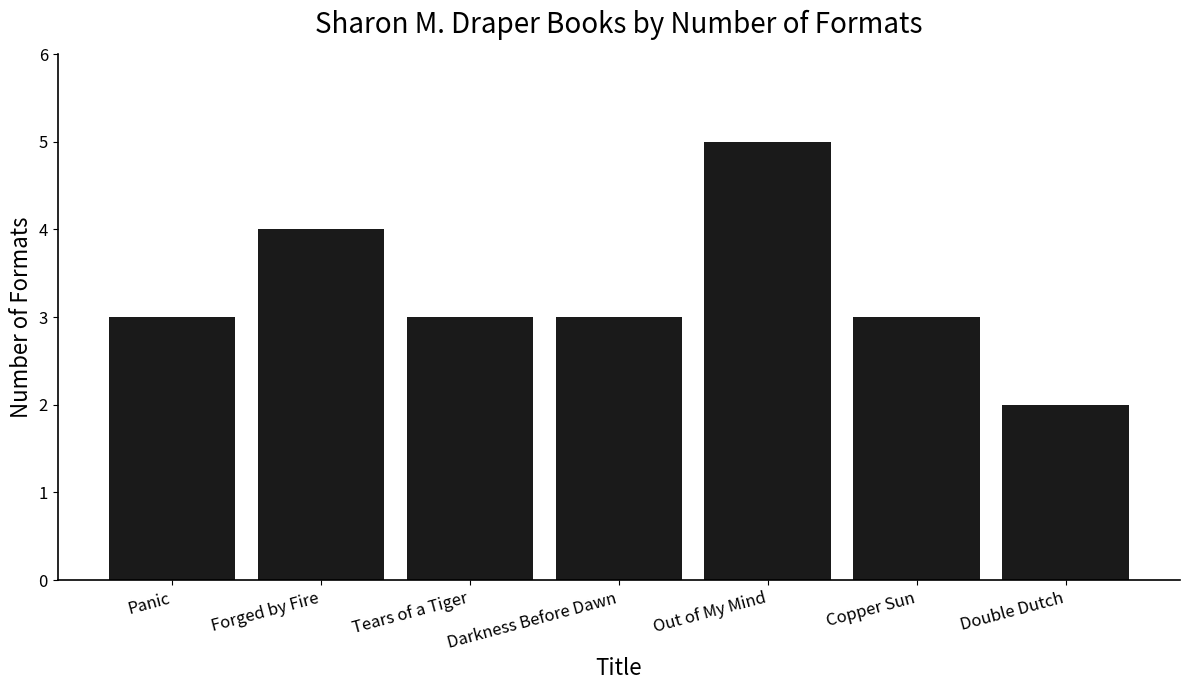

Read the value at Out of My Mind.

5